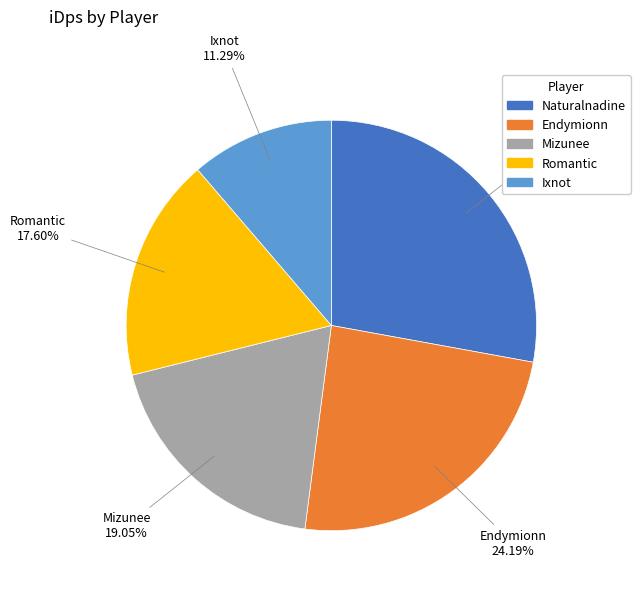

Rank the categories by value from highest to lowest.

Naturalnadine, Endymionn, Mizunee, Romantic, Ixnot